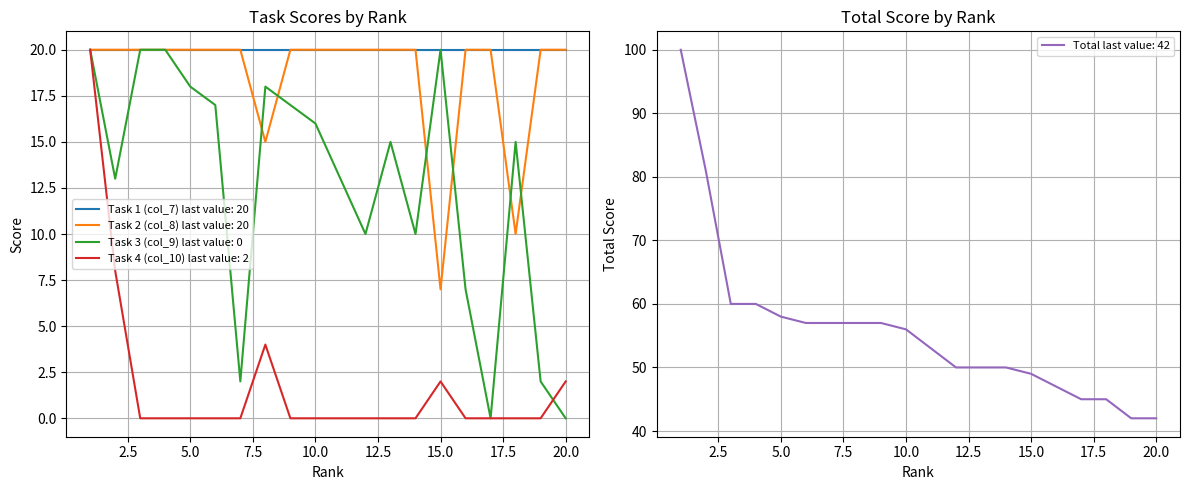

Between 1 and 15, which series saw the biggest shift?

Task 5 (col_12)